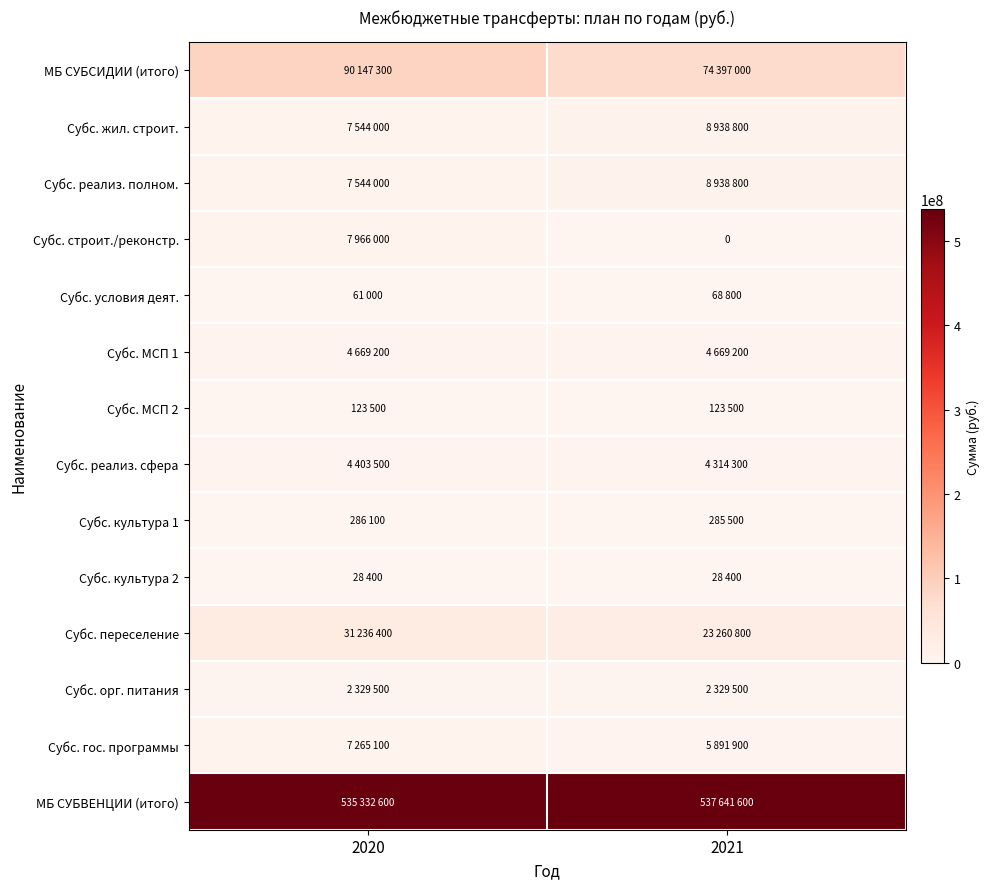

The МБ СУБСИДИИ (итого) series shows 90147300 at 2020. True or false?

True